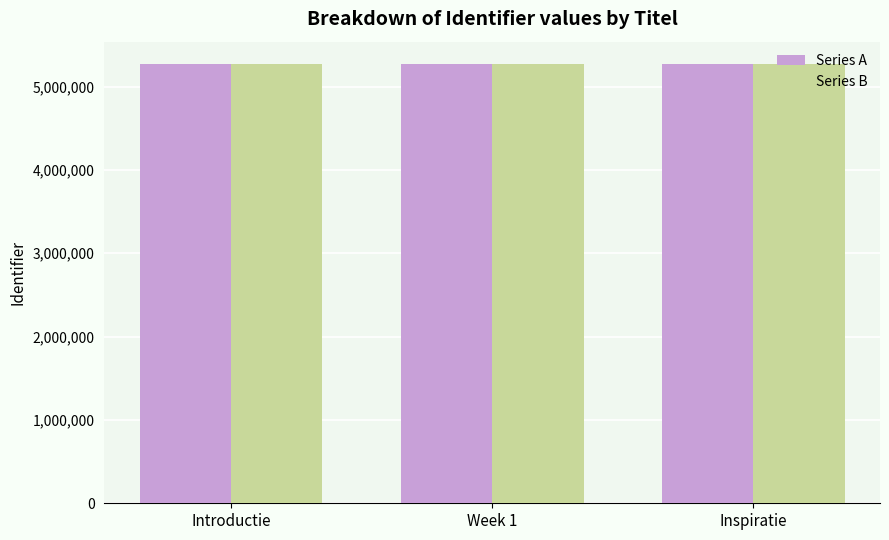

What position from the right is Inspiratie?

1